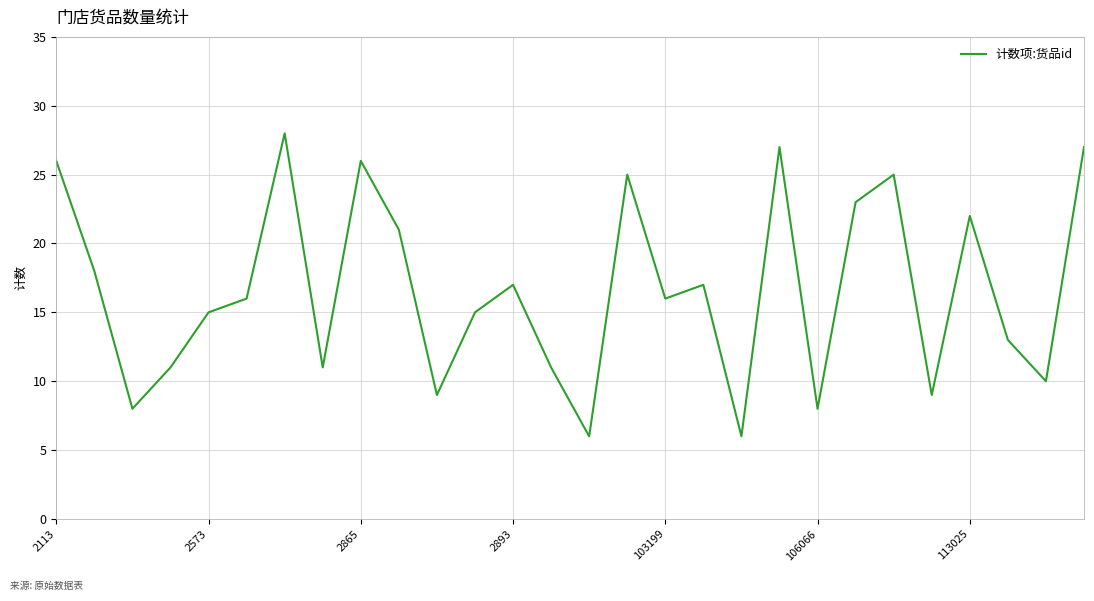

What is the maximum value shown in the chart?

28